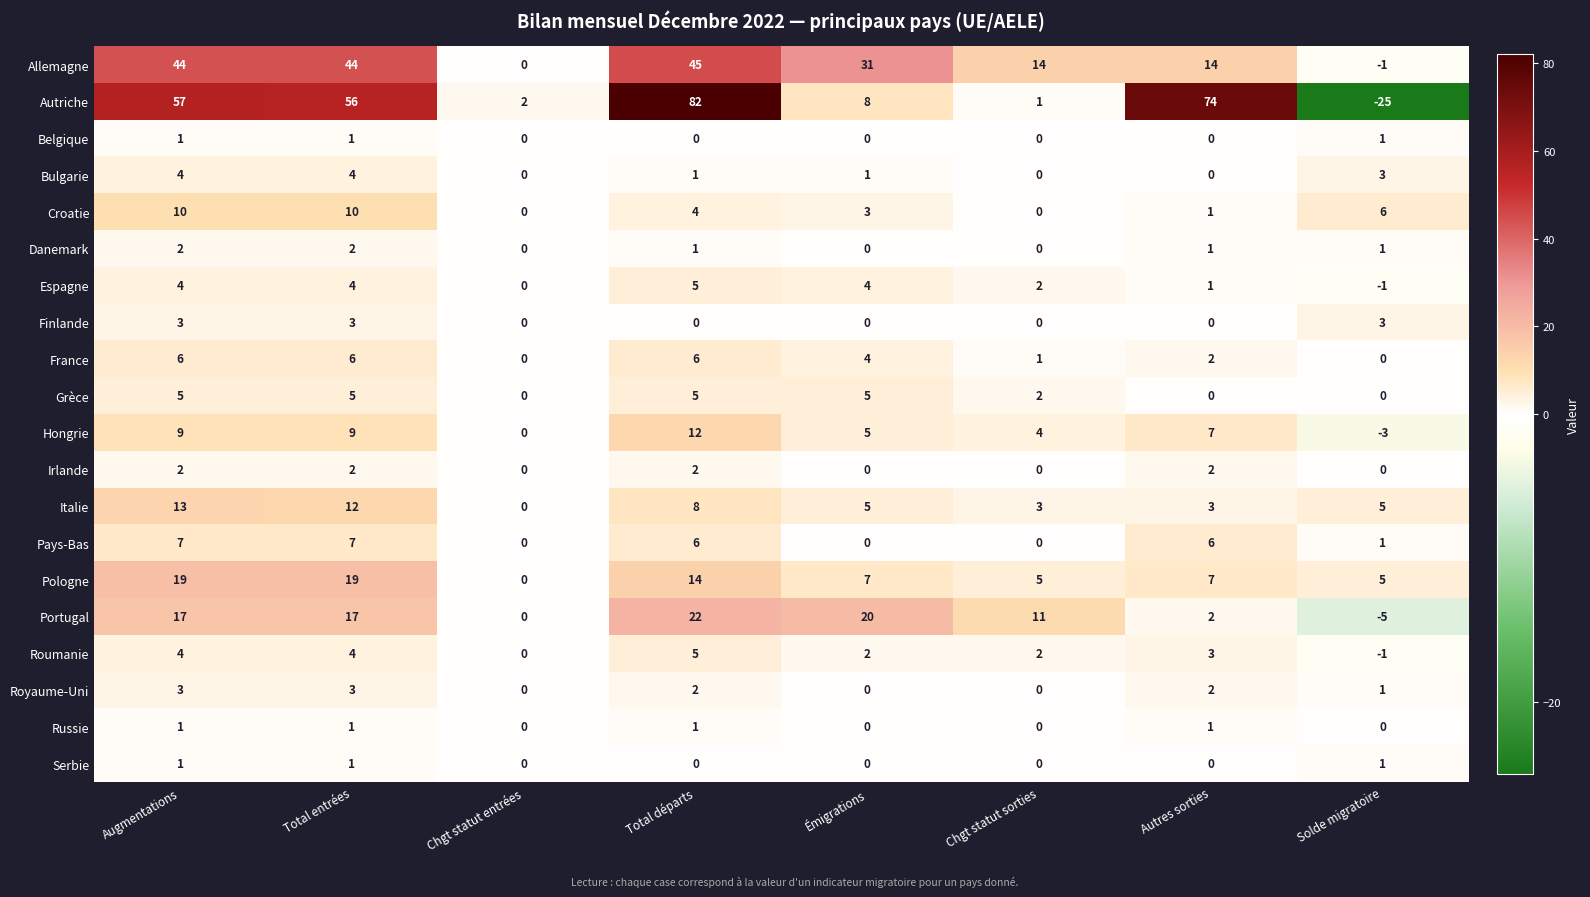

Which series has the largest total across all categories?

Autriche